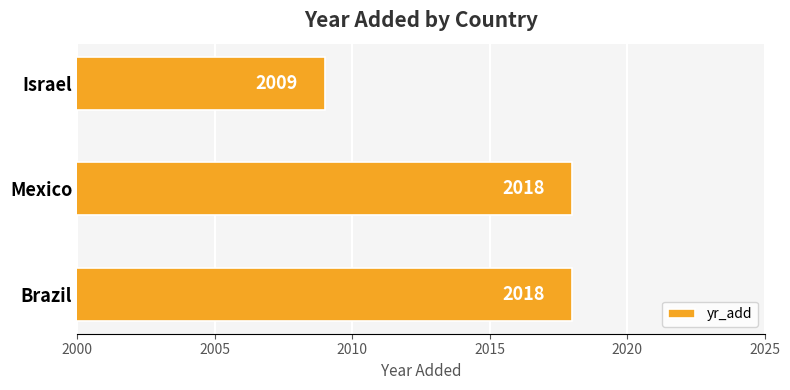

Does the chart contain any negative values?

No